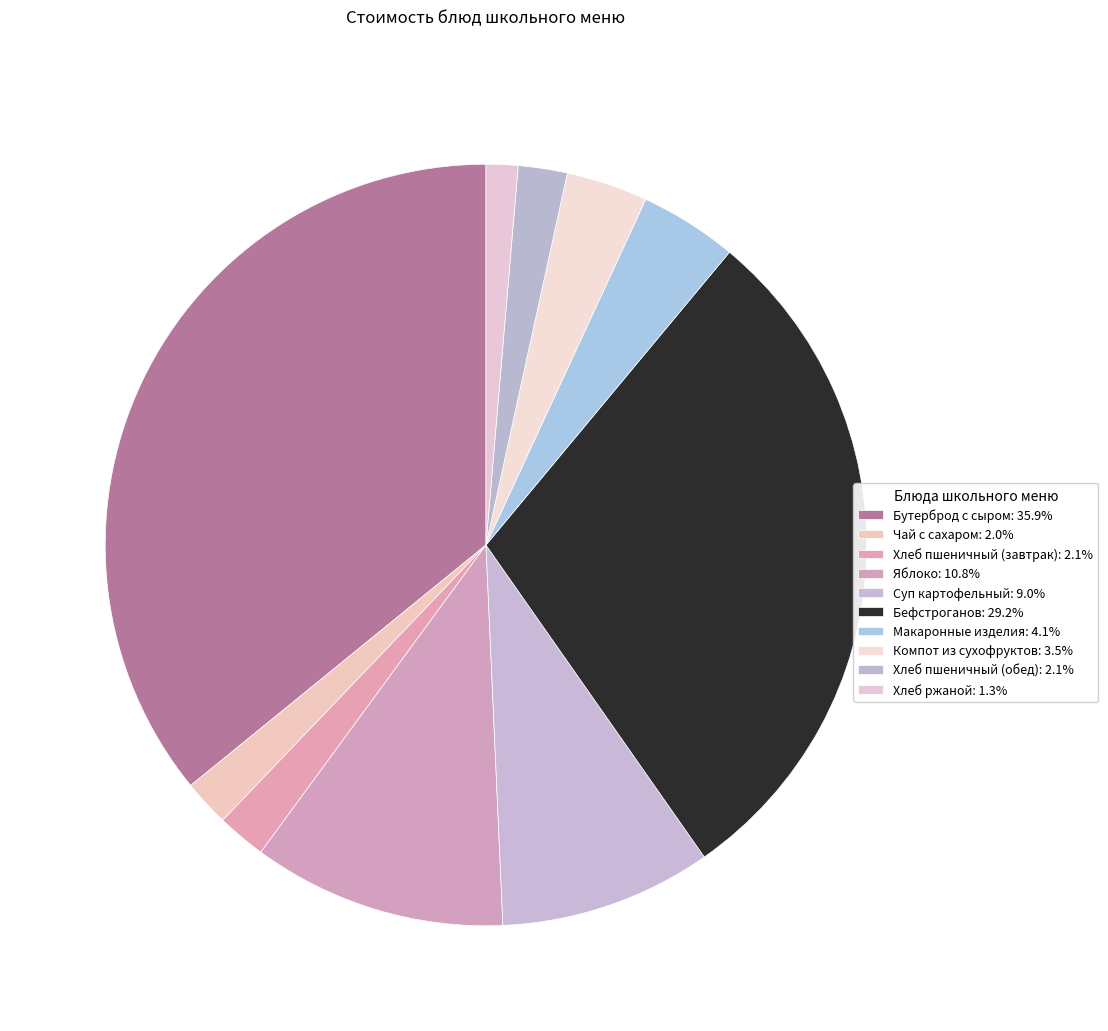

What percentage is NOT represented by Хлеб ржаной?

98.7%